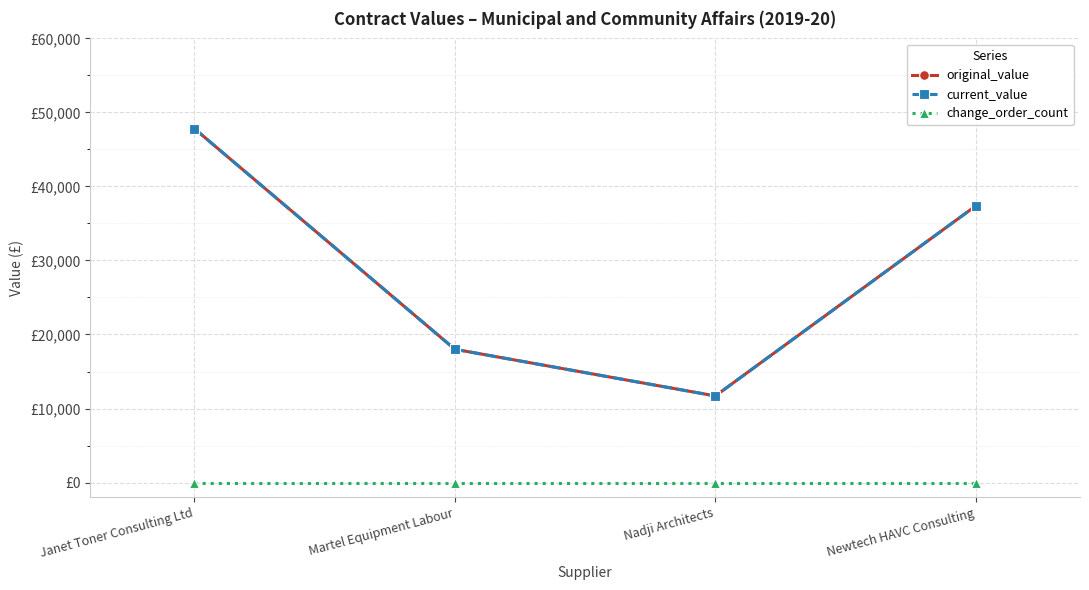

Is this an area chart (filled region under the line)?

No